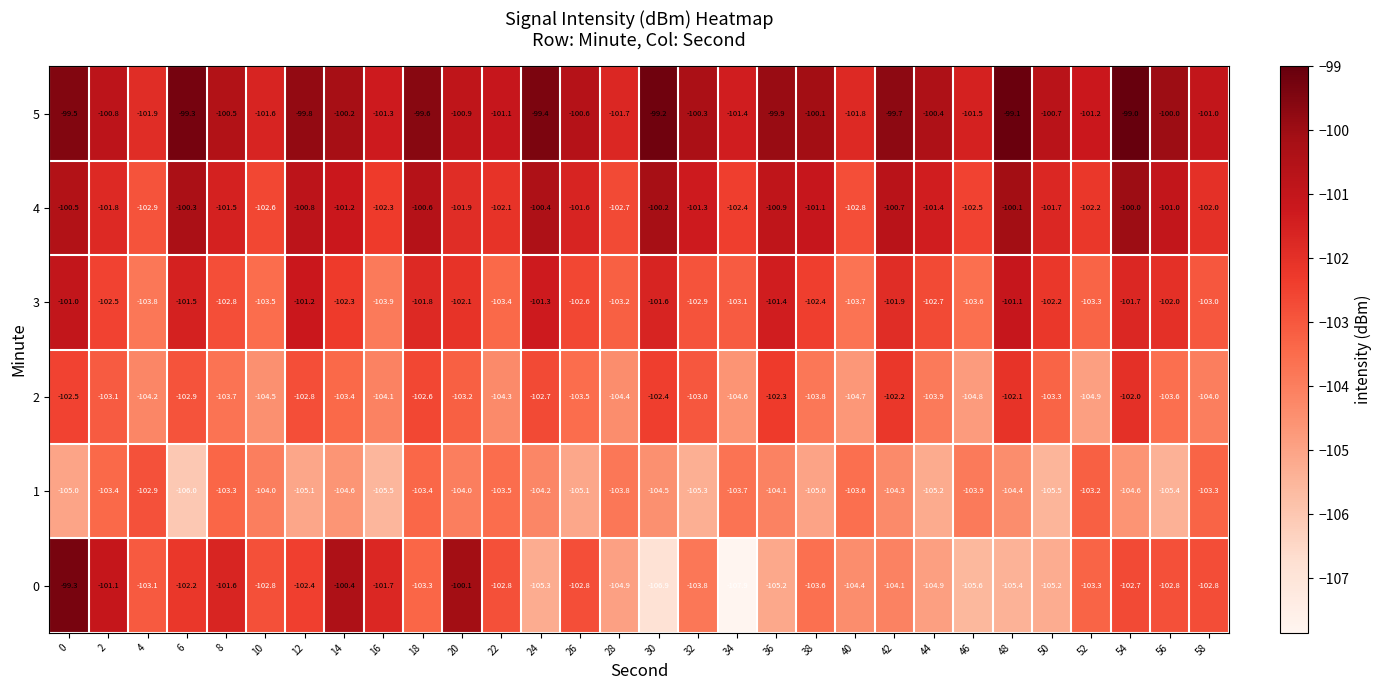

What is the difference between the second highest and minimum values in the 2 series?

2.8